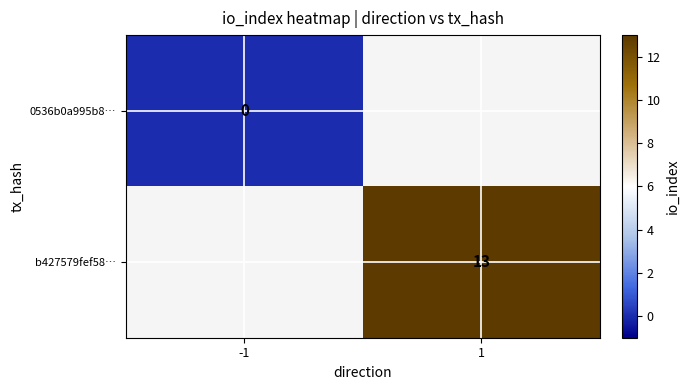

Rank the series by their average value, from lowest to highest.

0536b0a995b8…, b427579fef58…